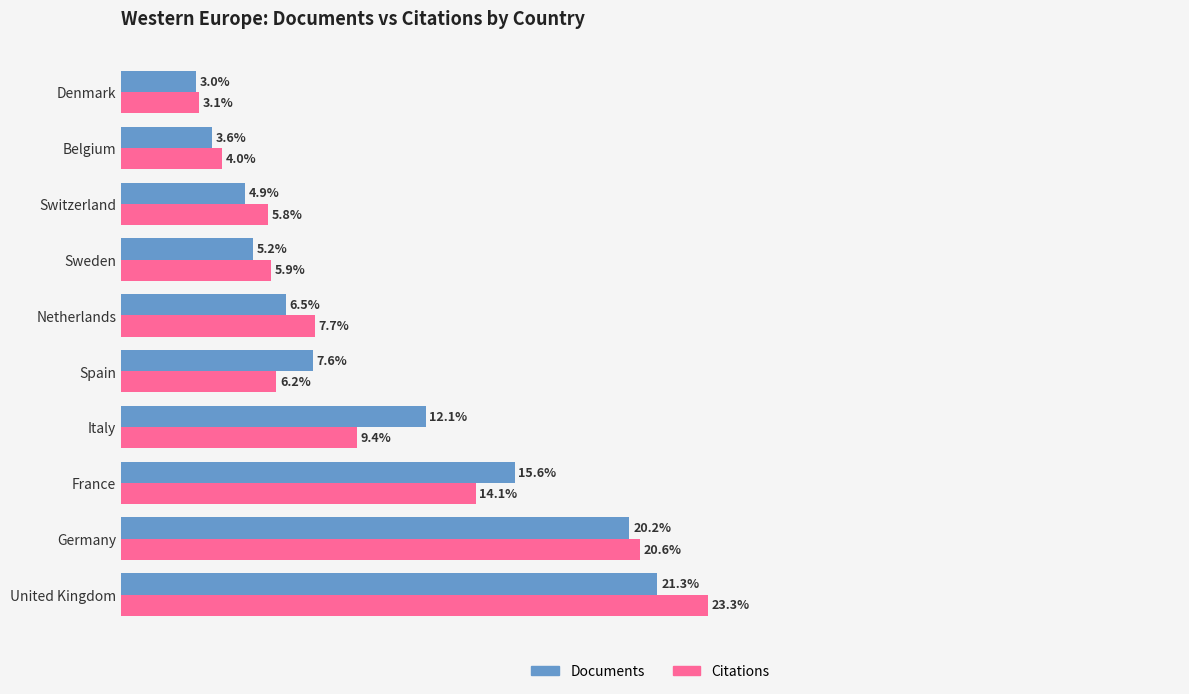

At which category is the sum across all series the highest?

United Kingdom